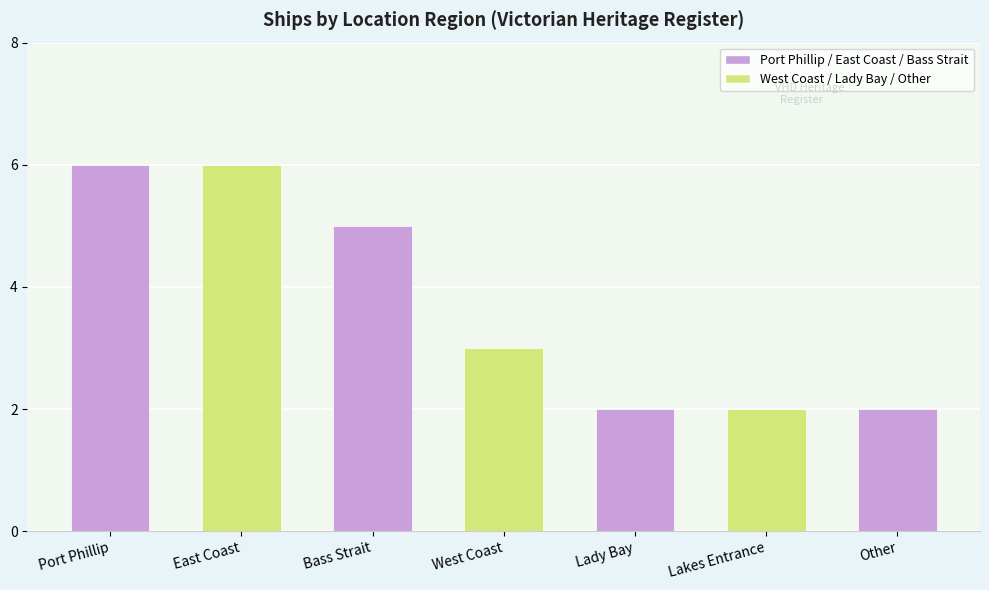

What value does the data have at West Coast?

3